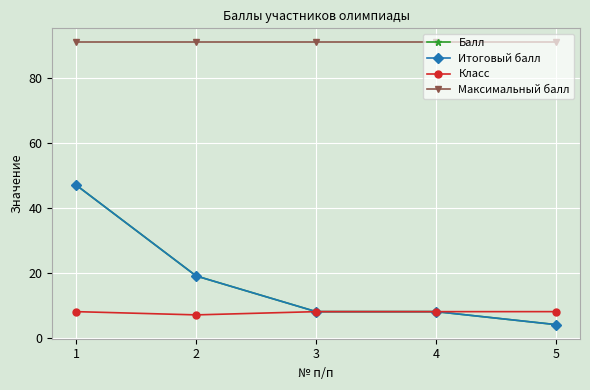

List the labels in order of Итоговый балл value, largest first.

1, 2, 3, 4, 5